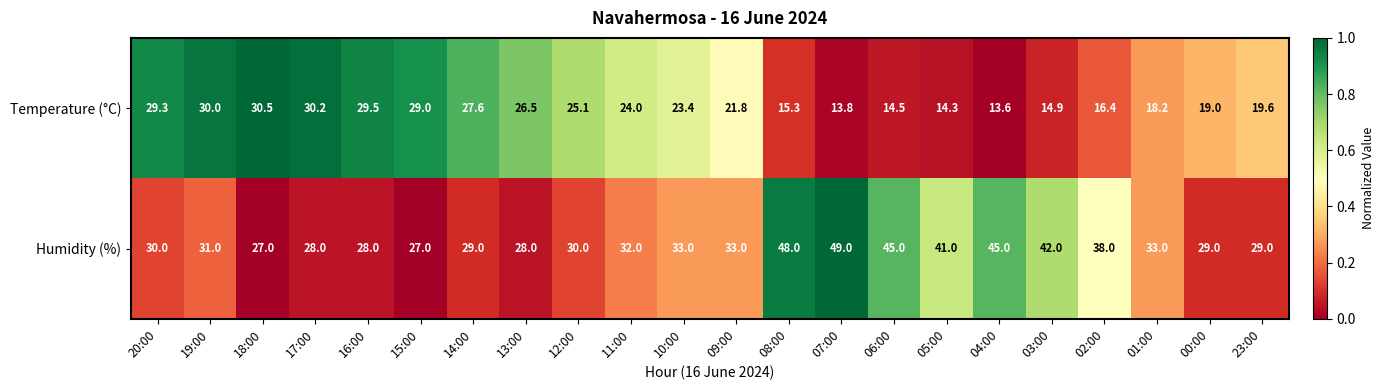

At which category is the sum across all series the highest?

08:00